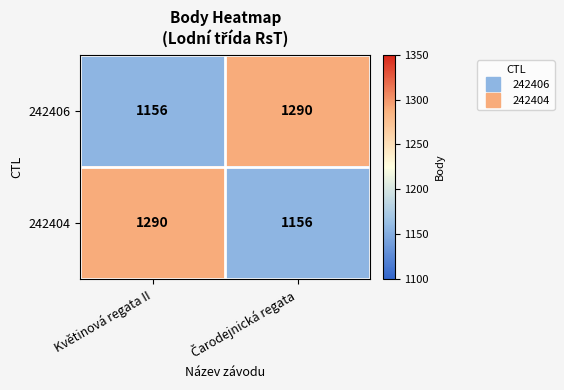

What is the maximum value shown in the chart?

1290